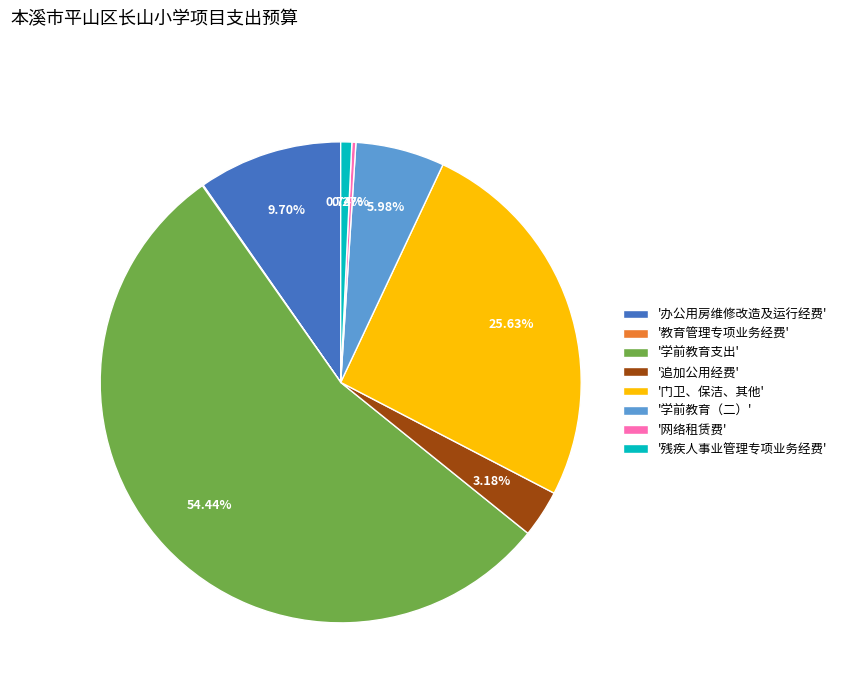

Which has a higher value, '学前教育支出' or '追加公用经费'?

'学前教育支出'